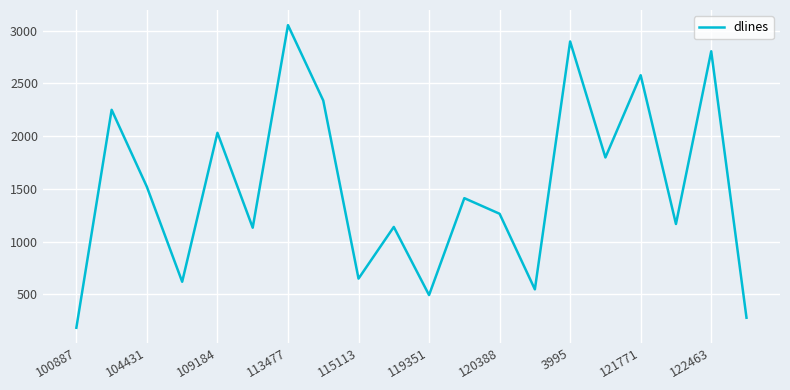

What is the difference between the maximum and minimum values?

2870